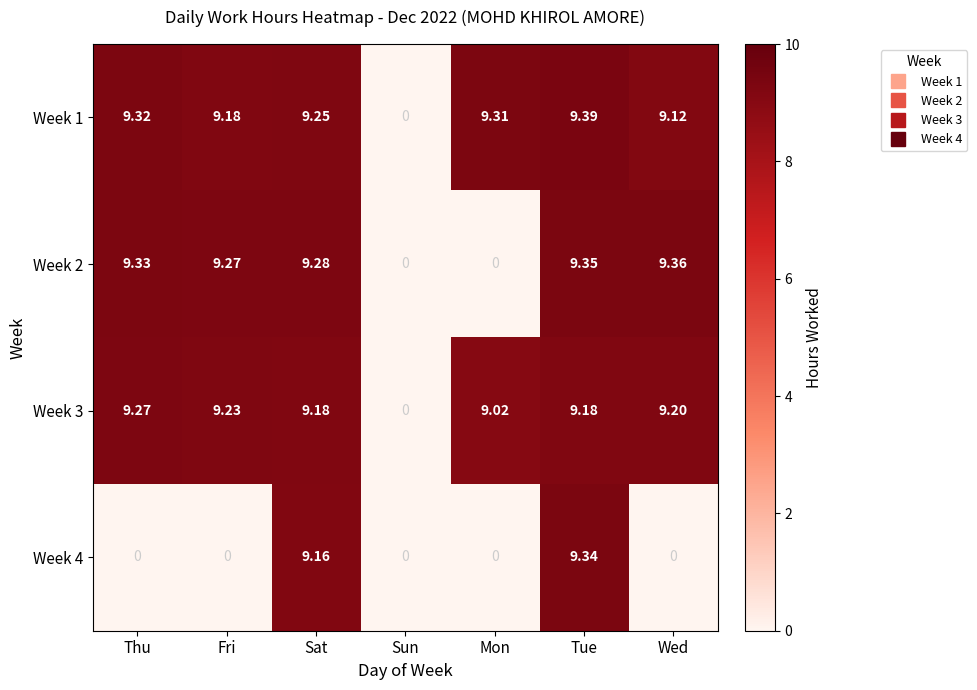

The Week 1 series shows 9.2 at Sat. True or false?

True